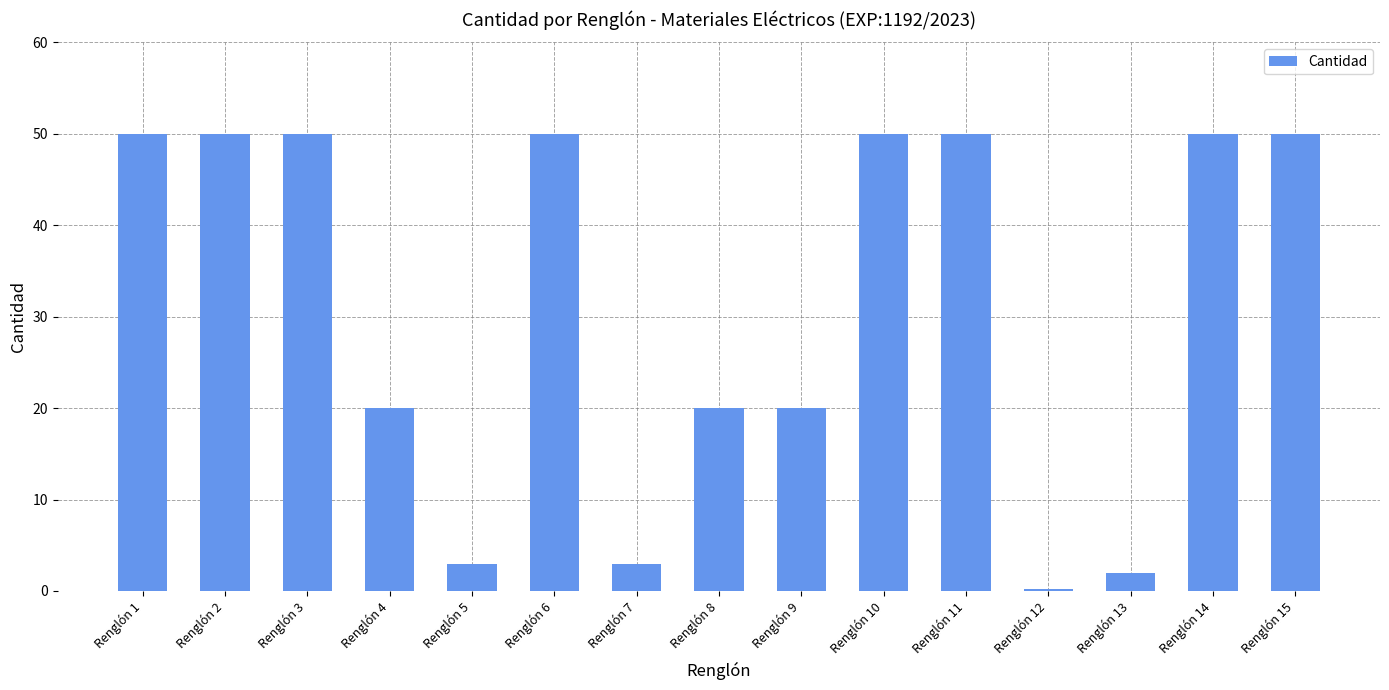

At which category does the chart reach its minimum across all series?

Renglón 12